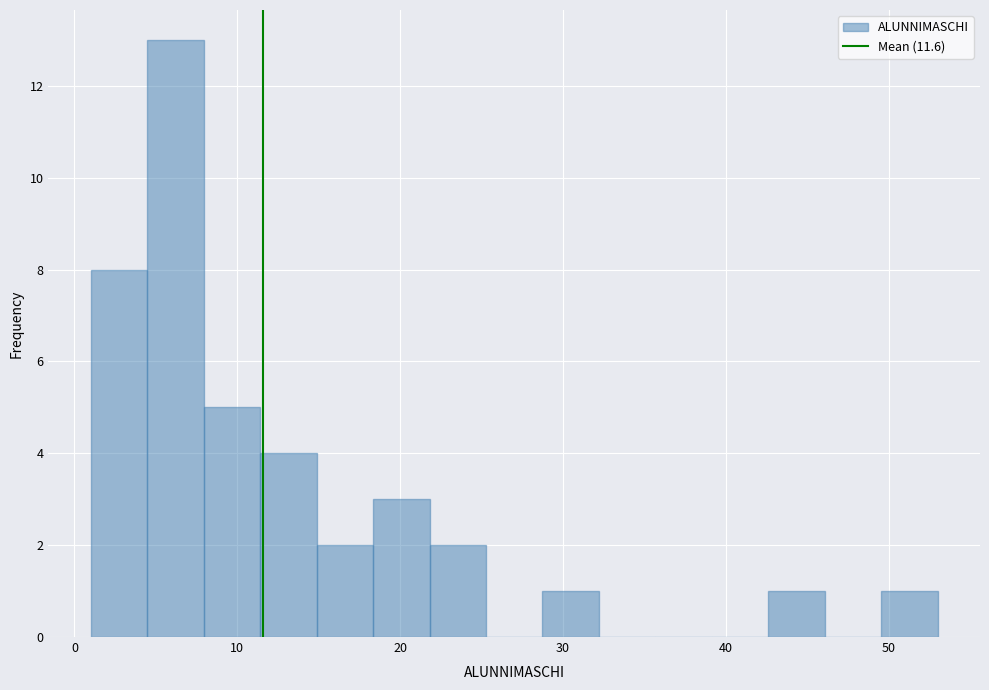

Around what value on the x-axis is the tallest bar? Give the approximate position of its centre, as read against the axis.

6